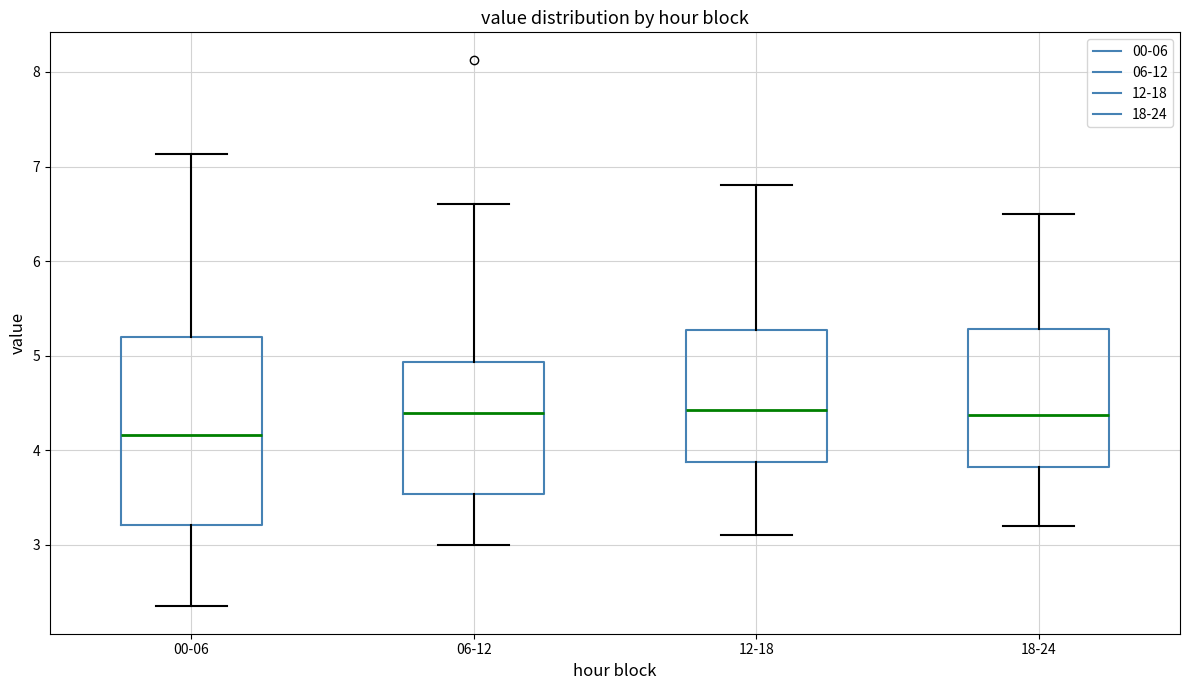

Where does the lower whisker of the box for 12-18 end on the y-axis? The values are not printed on the chart, so give them approximately, as read against the axis.

3.1